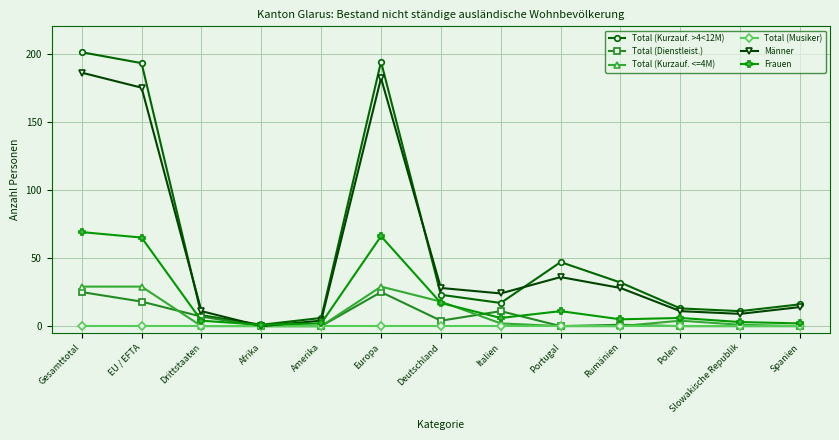

What is the sum of the Total (Kurzauf. >4<12M) values at EU / EFTA and Spanien?

209